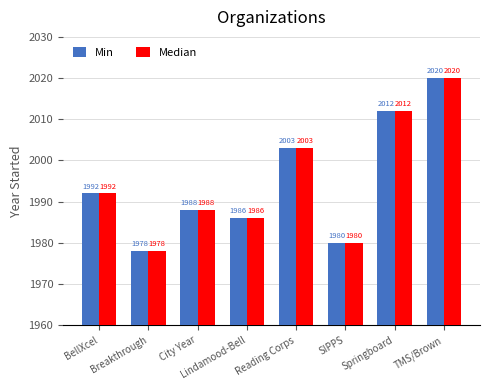

Read the Median value at Springboard, to the nearest 10.

2010